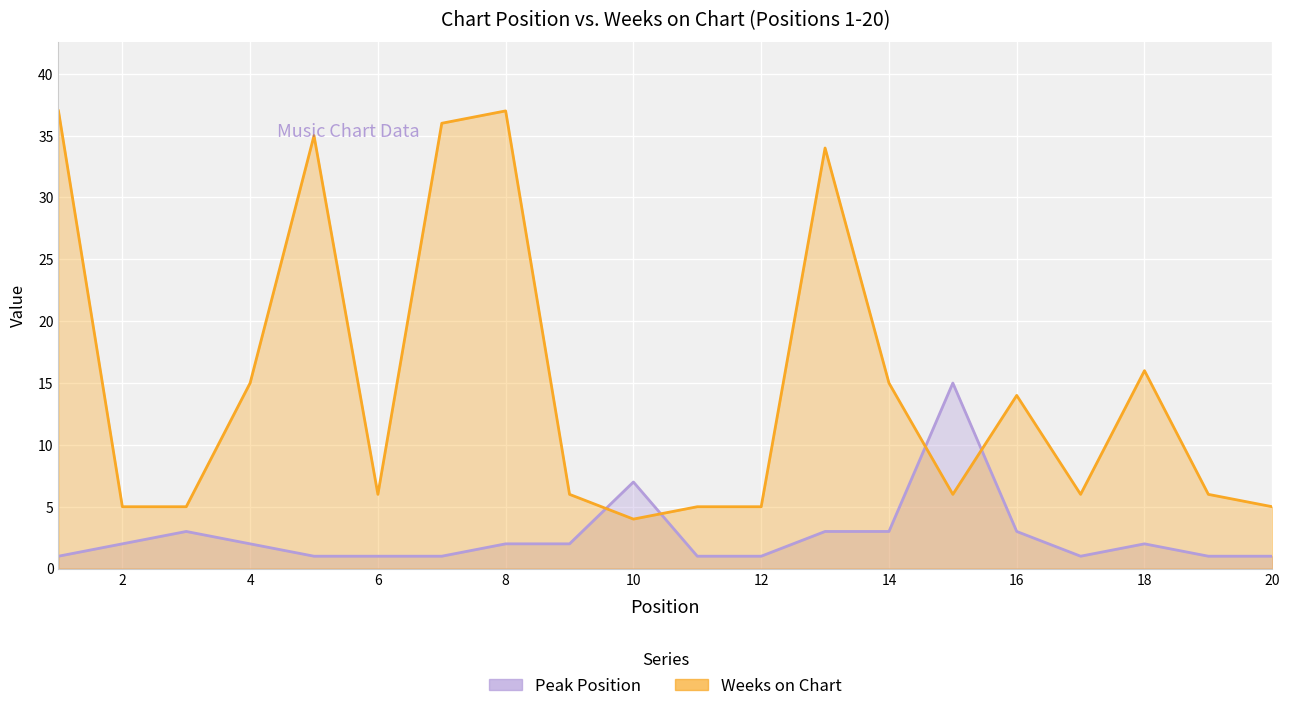

Reading right to left, list all the values displayed in this chart.

Peak Position: 1	1	2	1	3	15	3	3	1	1	7	2	2	1	1	1	2	3	2	1
Weeks on Chart: 5	6	16	6	14	6	15	34	5	5	4	6	37	36	6	35	15	5	5	37